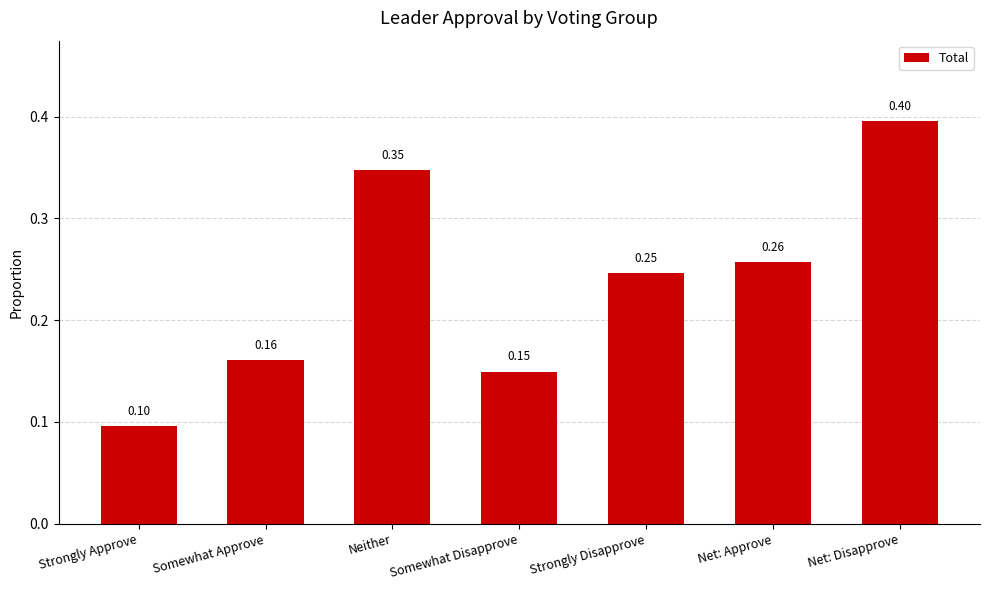

What is the sum of all values?

1.7